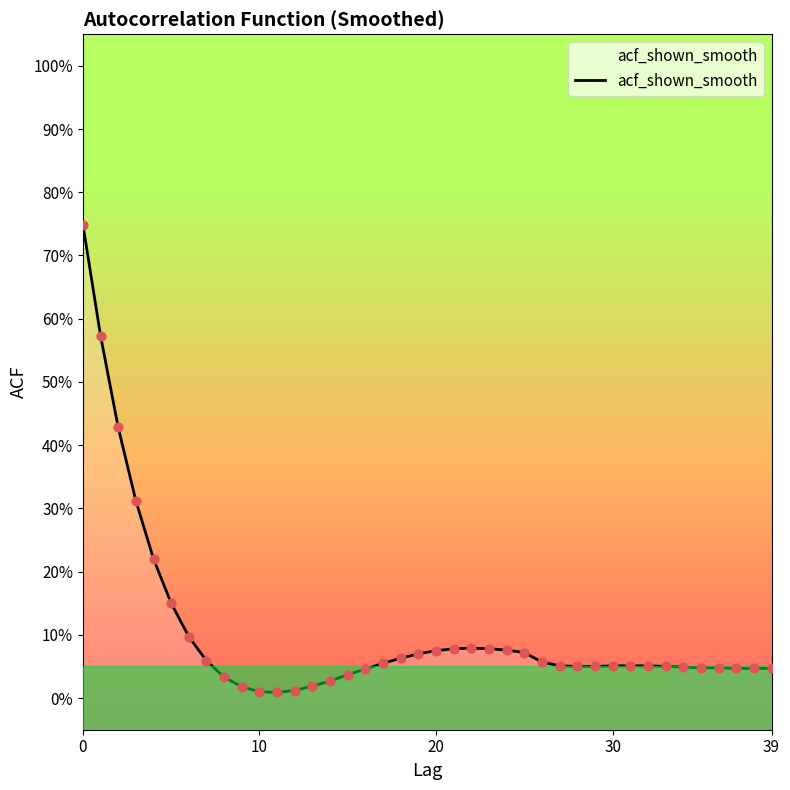

Which has a higher value, 18 or 20?

20